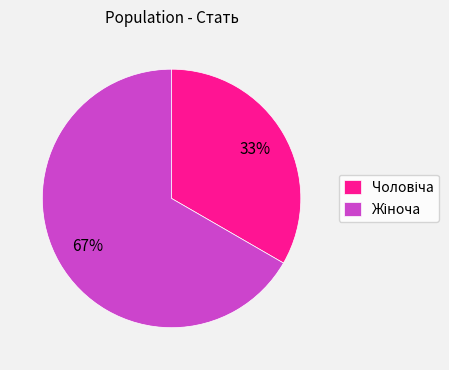

To the nearest percent, what is the average slice percentage?

50%